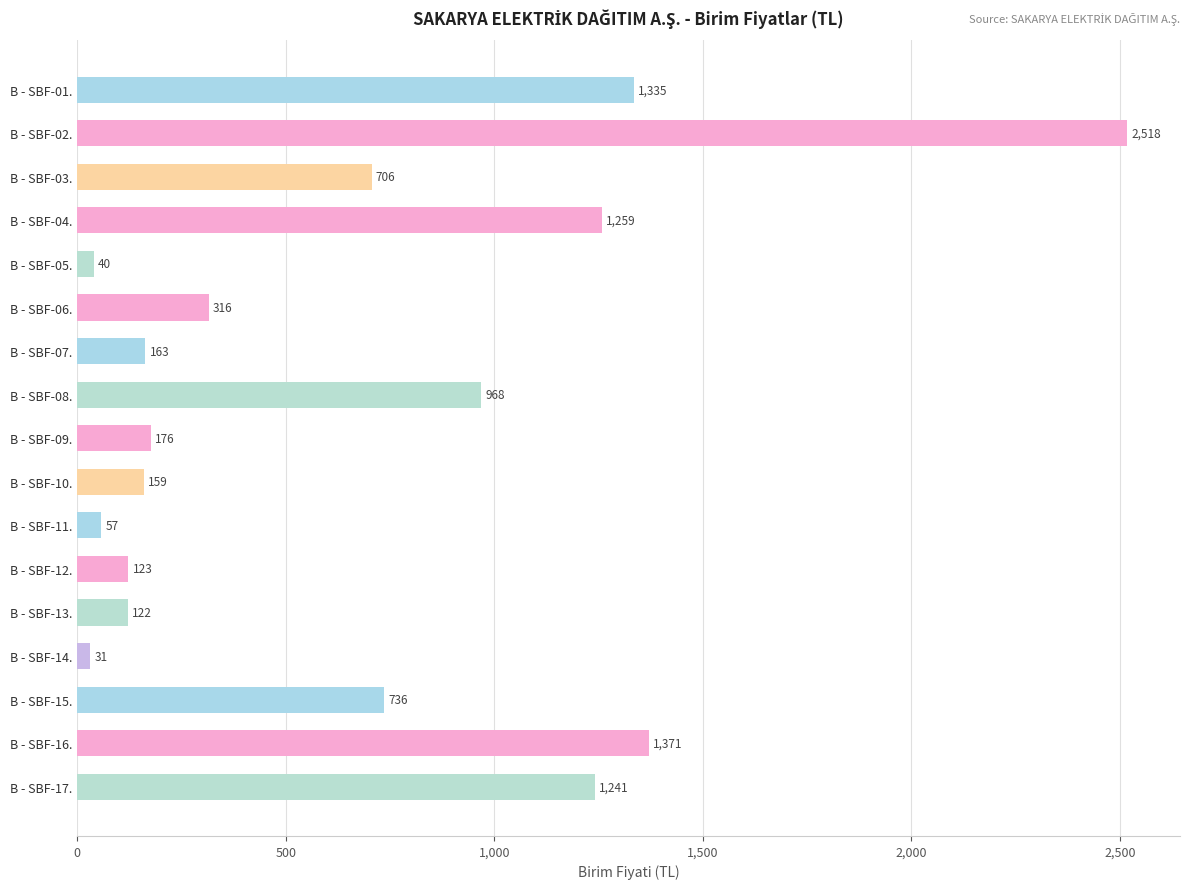

How many bars are there in total?

17